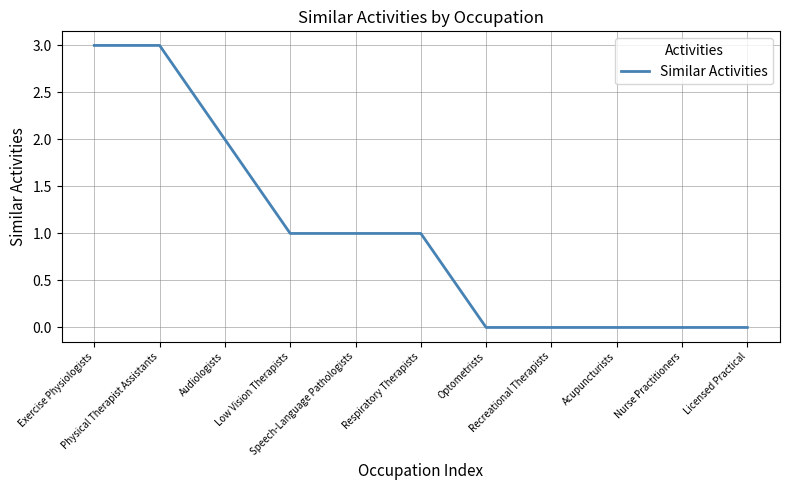

Reading left to right, extract all data points from this chart.

Exercise Physiologists=3	Physical Therapist Assistants=3	Audiologists=2	Low Vision Therapists=1	Speech-Language Pathologists=1	Respiratory Therapists=1	Optometrists=0	Recreational Therapists=0	Acupuncturists=0	Nurse Practitioners=0	Licensed Practical=0